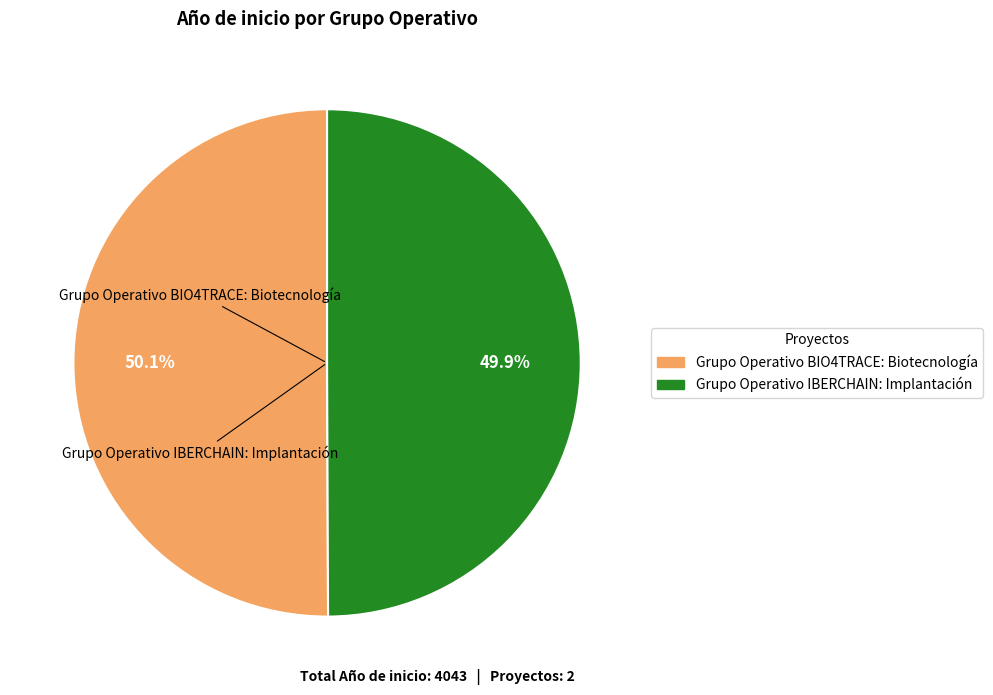

True or false: Grupo Operativo IBERCHAIN: Implantación accounts for 42% of the total.

False